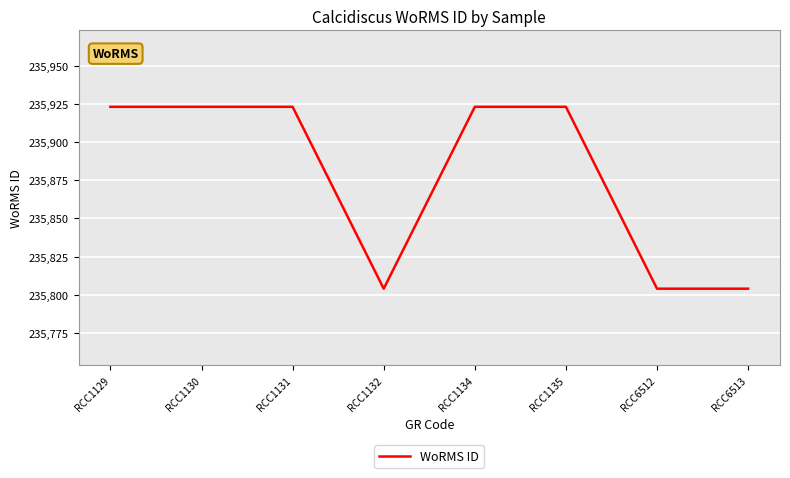

What is the greatest value displayed?

235923